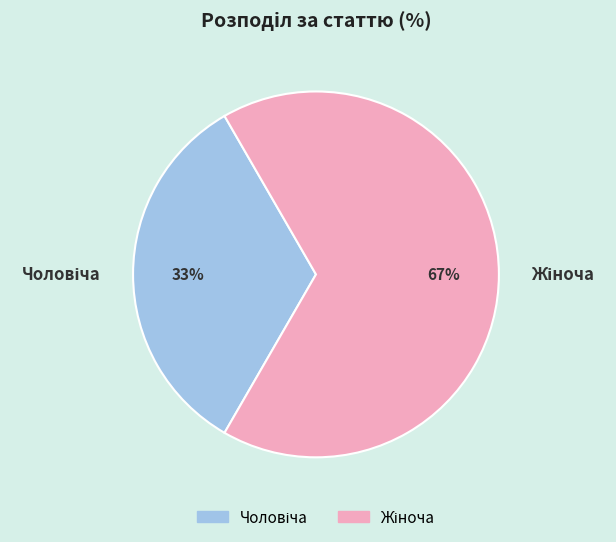

To the nearest percent, what is the average slice percentage?

50%